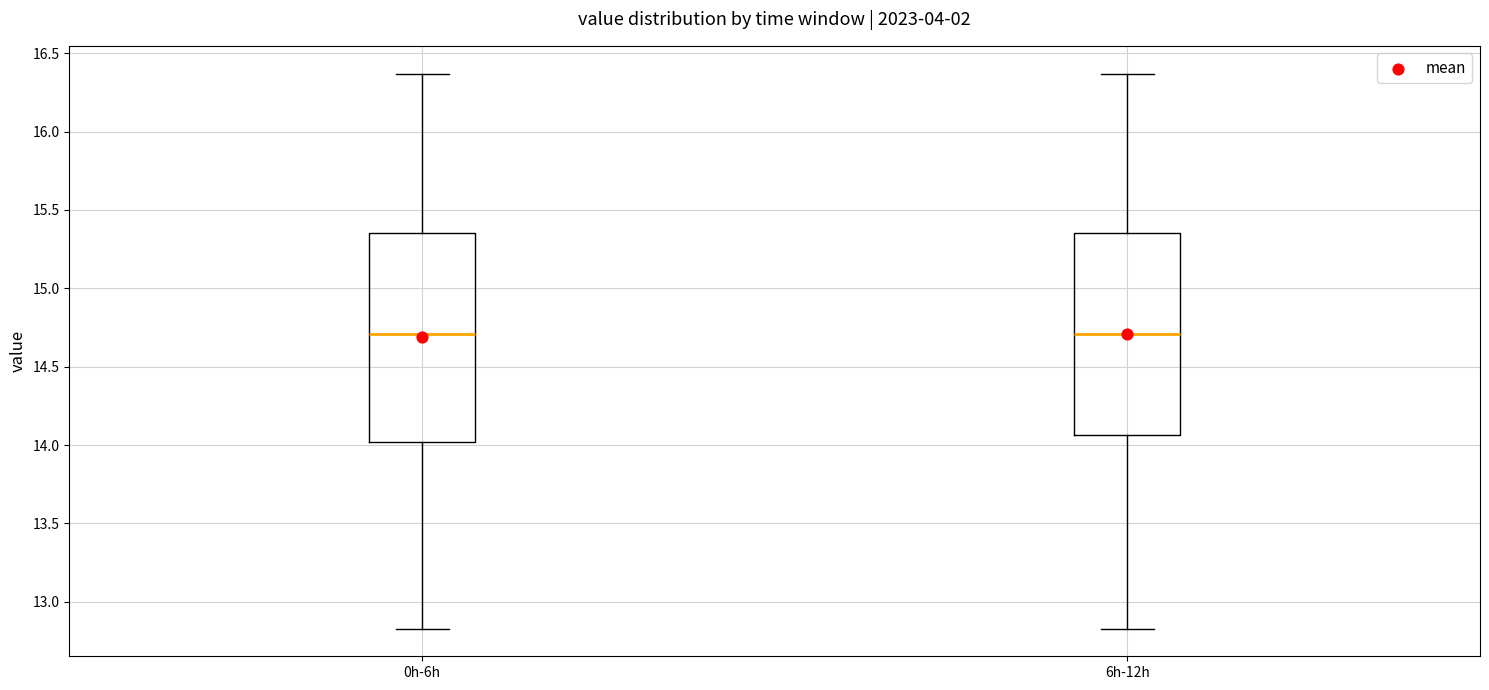

Where does the median line of the box for 6h-12h sit on the y-axis? The values are not printed on the chart, so give them approximately, as read against the axis.

14.70